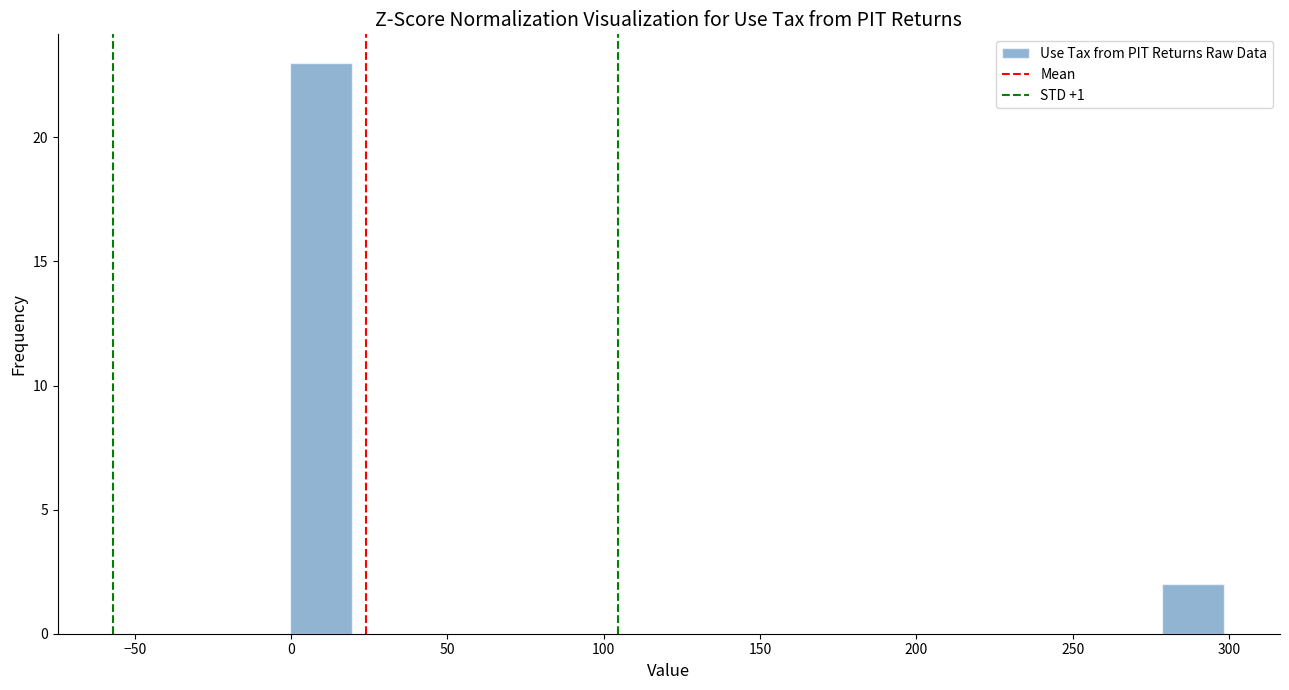

Read against the x-axis, roughly where is the centre of the tallest bar?

10